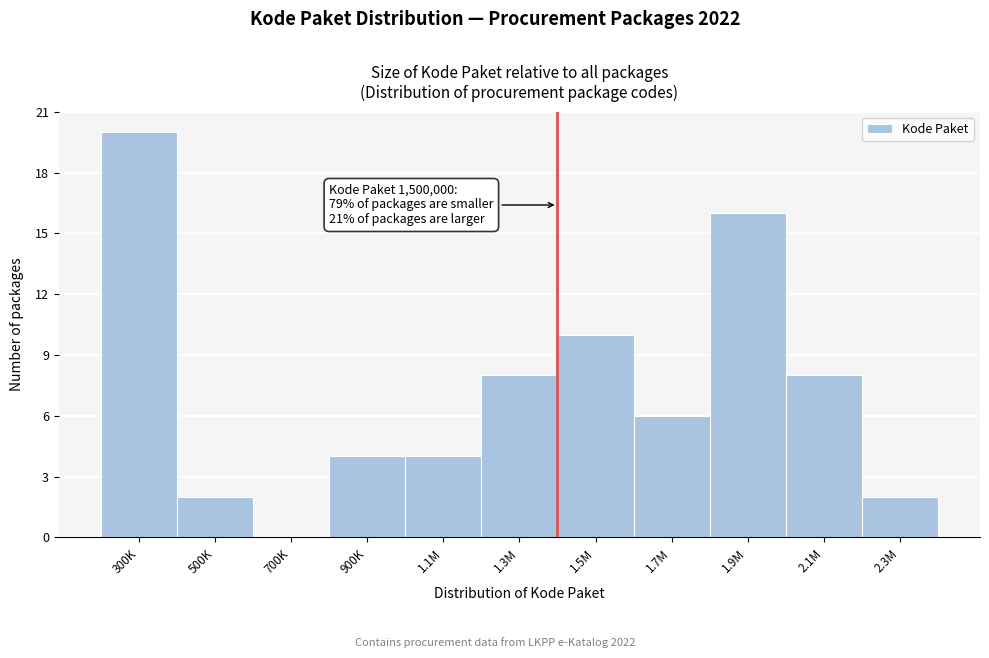

Reading left to right, extract all data points from this chart.

300K=20	500K=2	700K=0	900K=4	1.1M=4	1.3M=8	1.5M=10	1.7M=6	1.9M=16	2.1M=8	2.3M=2